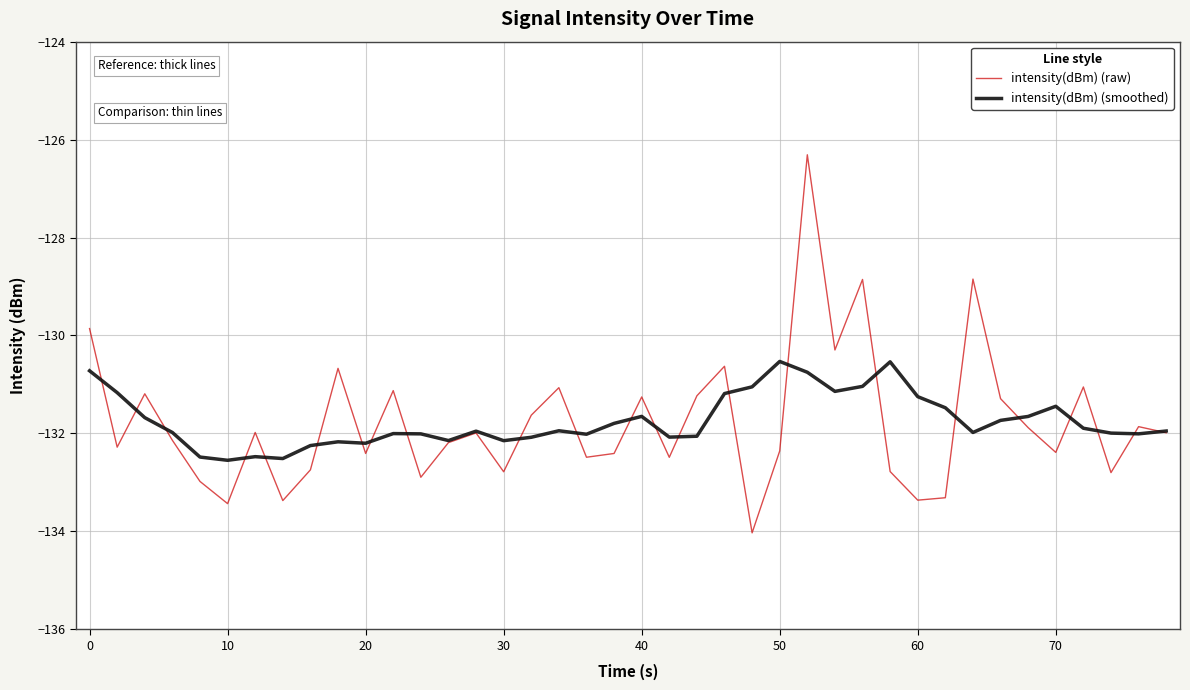

What are all the series names shown in the legend?

intensity(dBm) (raw), intensity(dBm) (smoothed)